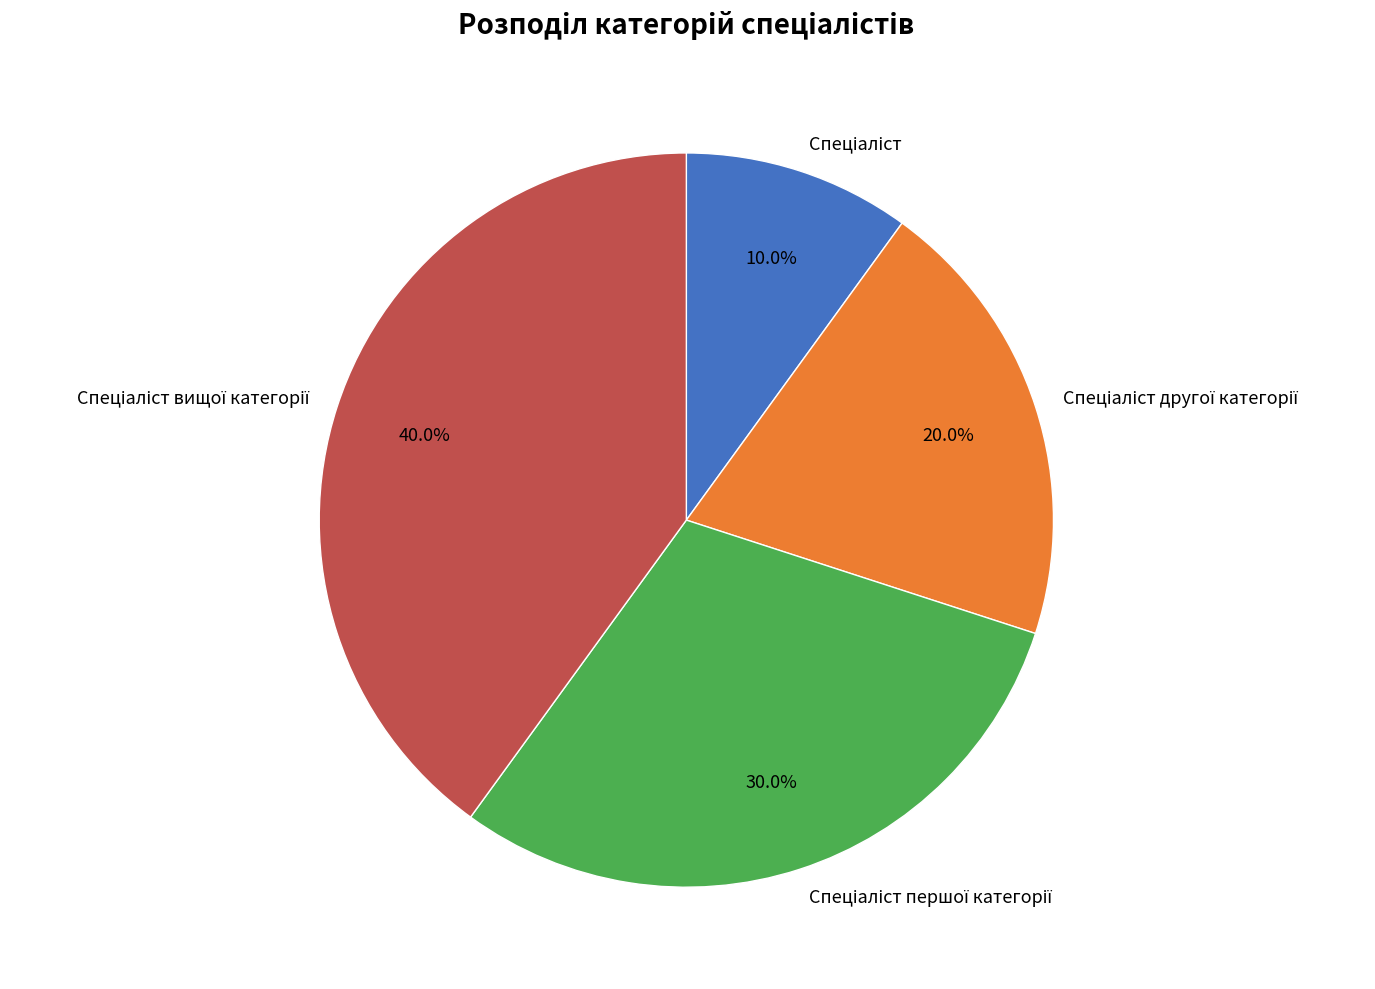

Count the number of slices in the pie.

4